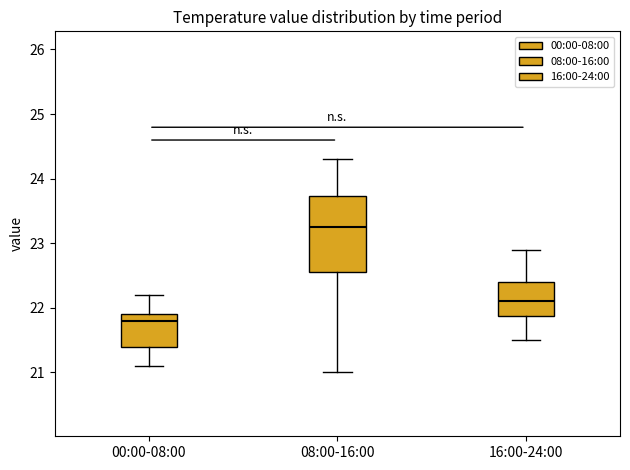

Where is the upper edge of the box for 16:00-24:00 on the y-axis? The values are not printed on the chart, so give them approximately, as read against the axis.

22.4